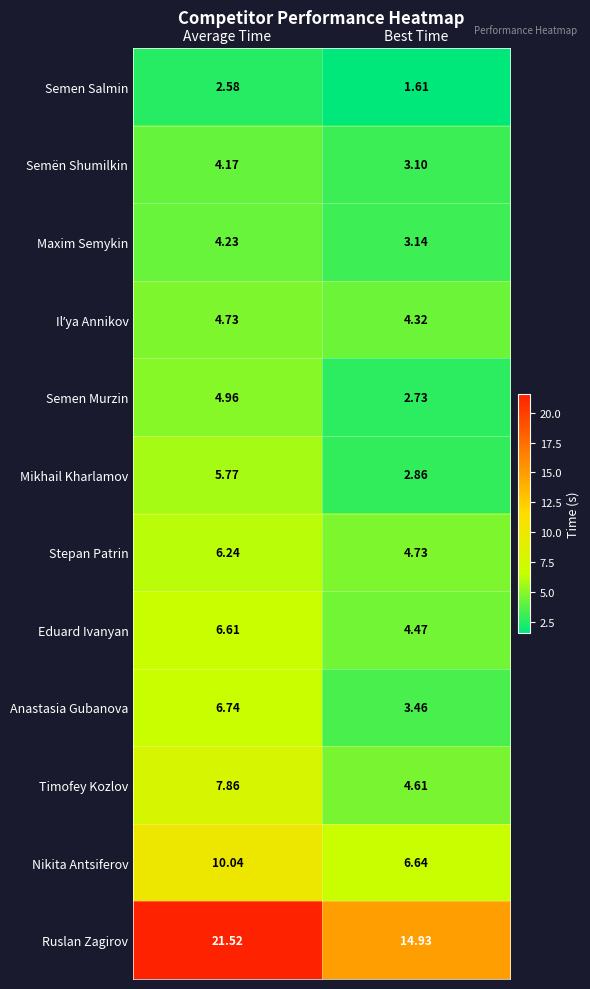

What is the greatest value displayed?

21.5